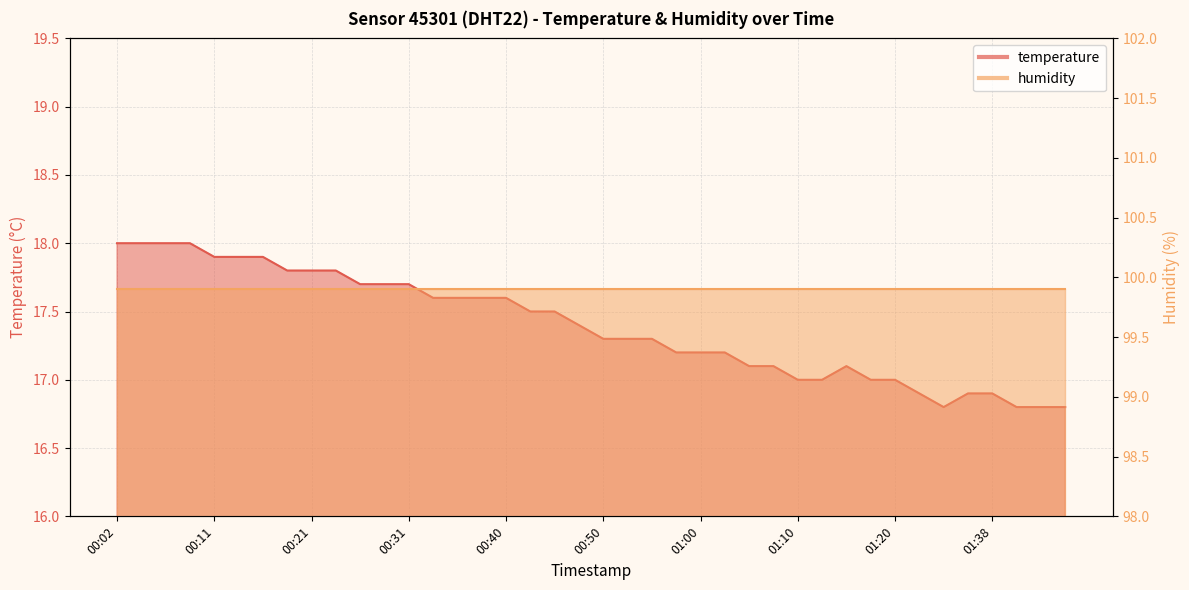

What is the label of the 9th point from the right?

01:18